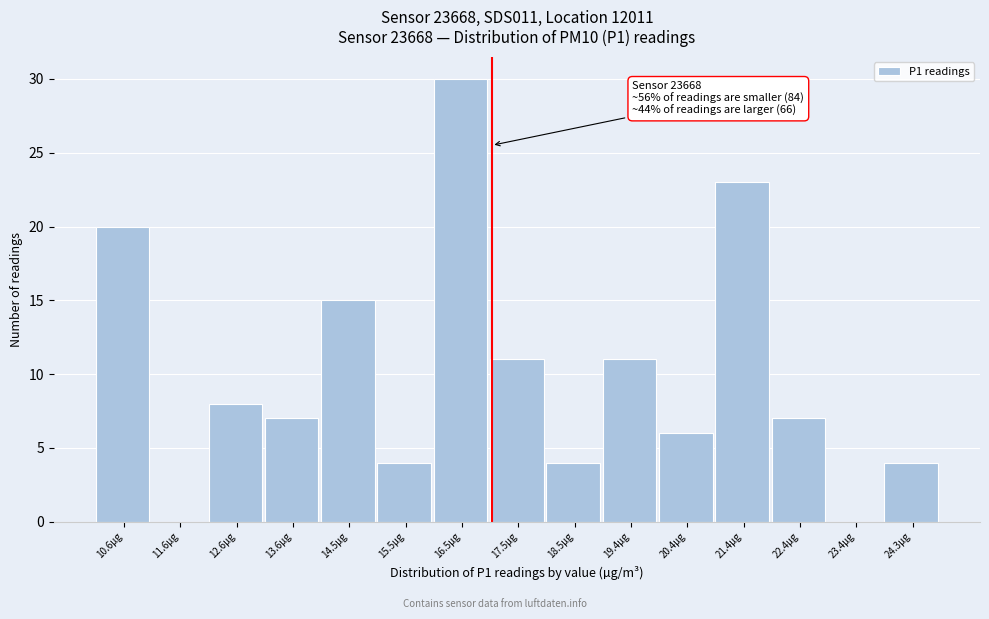

Reading left to right, transcribe all the data shown in this chart.

10.6µg=20	11.6µg=0	12.6µg=8	13.6µg=7	14.5µg=15	15.5µg=4	16.5µg=30	17.5µg=11	18.5µg=4	19.4µg=11	20.4µg=6	21.4µg=23	22.4µg=7	23.4µg=0	24.3µg=4